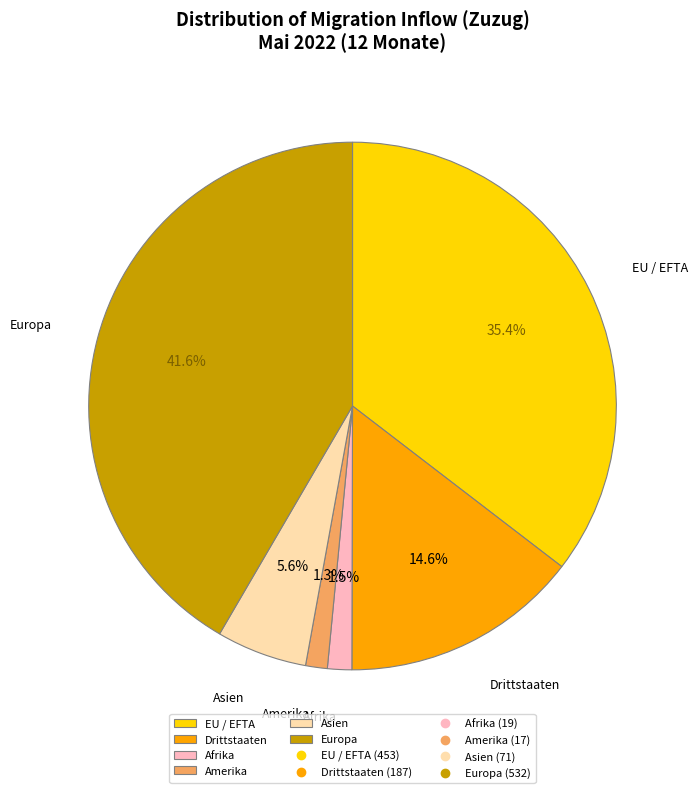

Which category has the biggest portion of the pie?

Europa